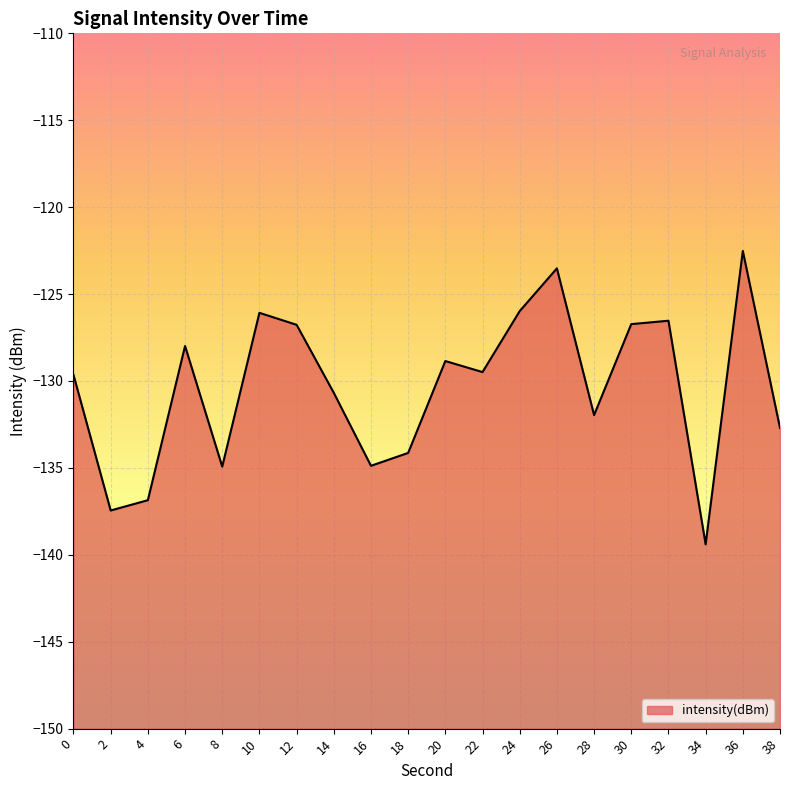

Which has a higher value, 6 or 20?

6